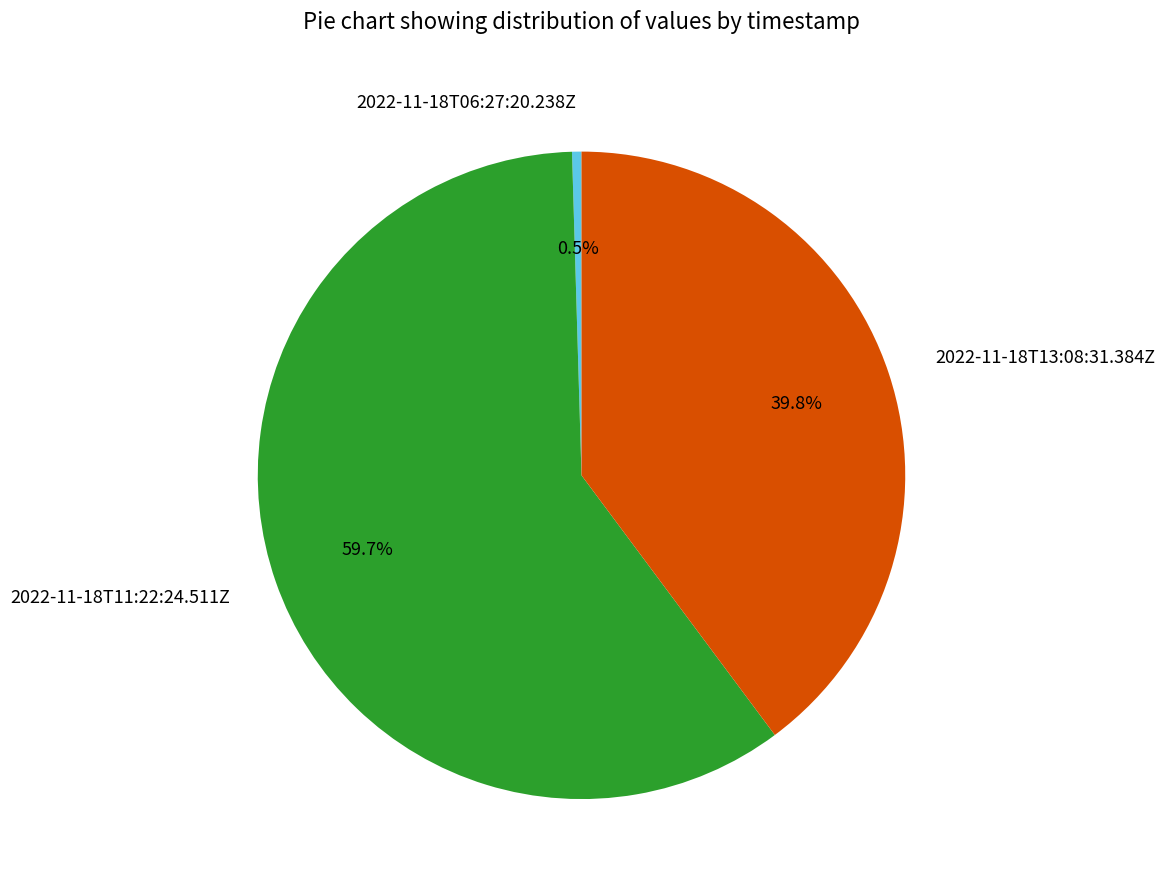

What percentage is NOT represented by 2022-11-18T11:22:24.511Z?

40.3%